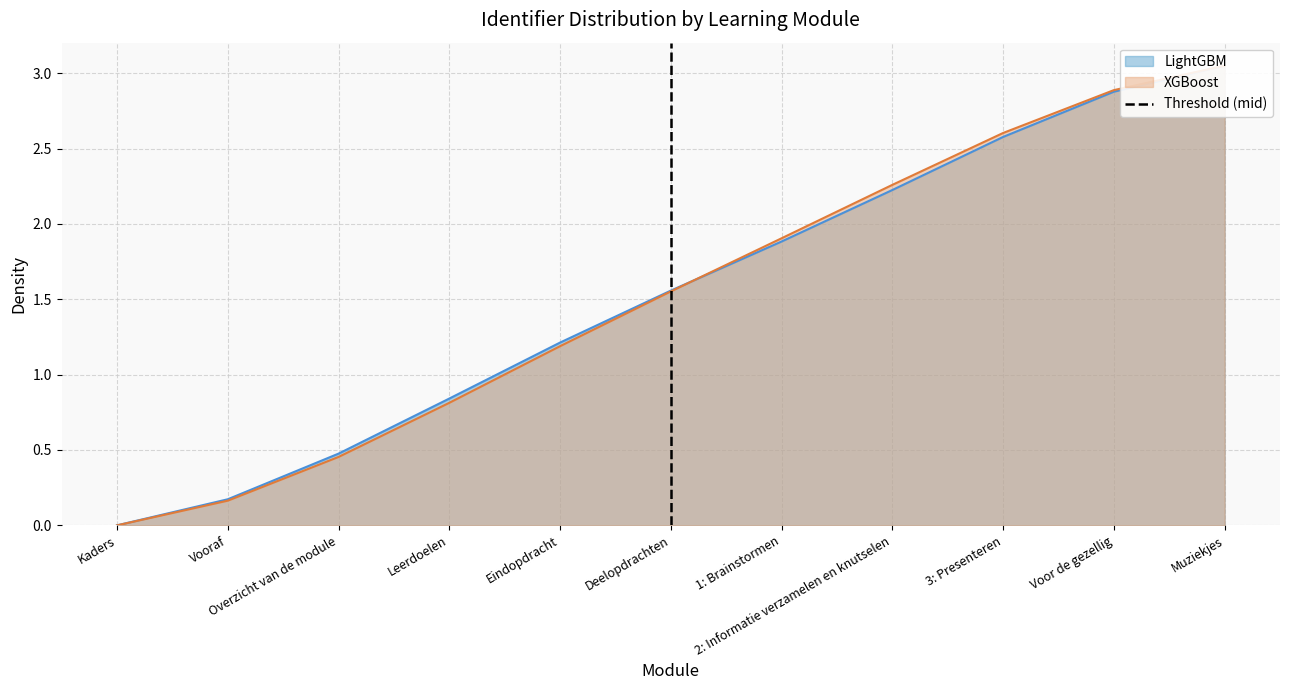

Is it true that the value at Deelopdrachten is 2?

False